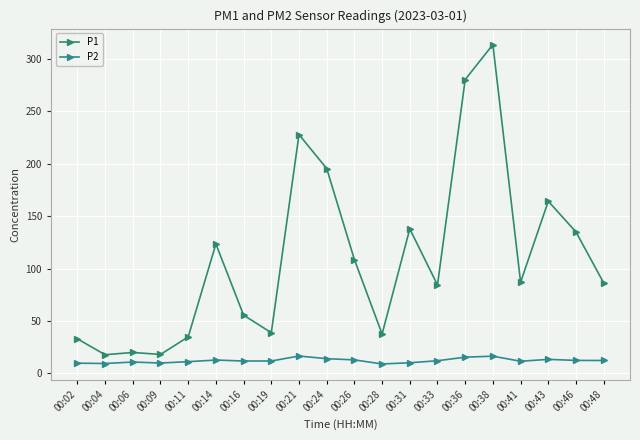

Where is the first local minimum for P1?

00:04